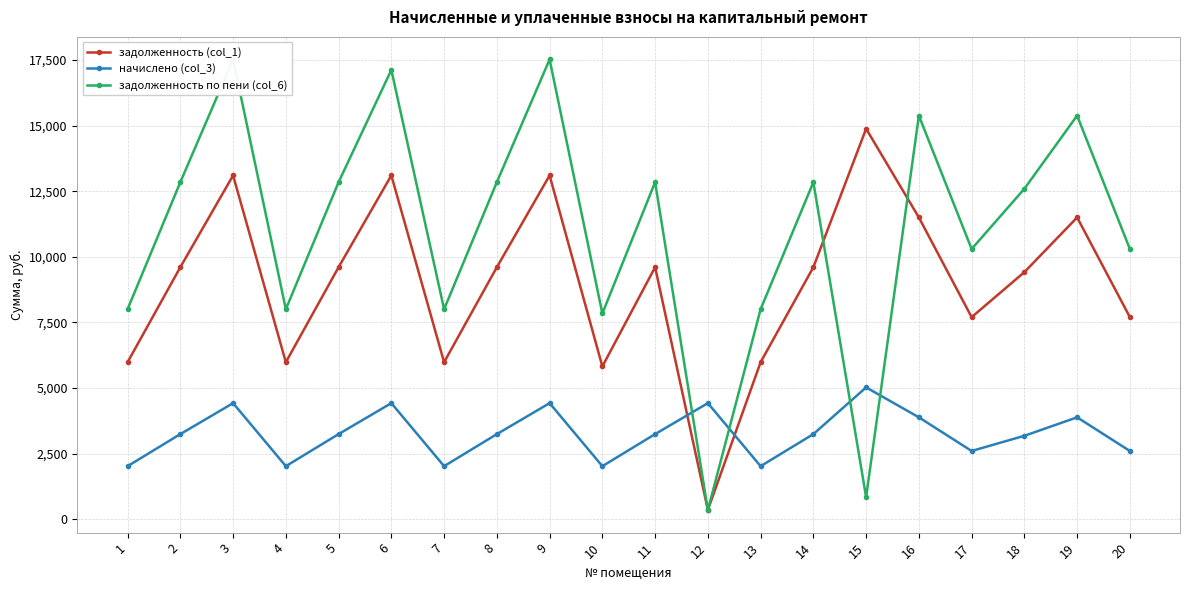

Is this an area chart (filled region under the line)?

No